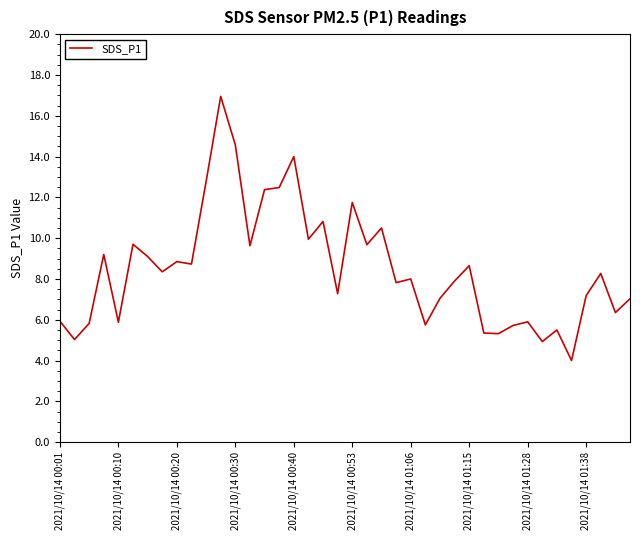

What is the smallest value displayed?

4.0